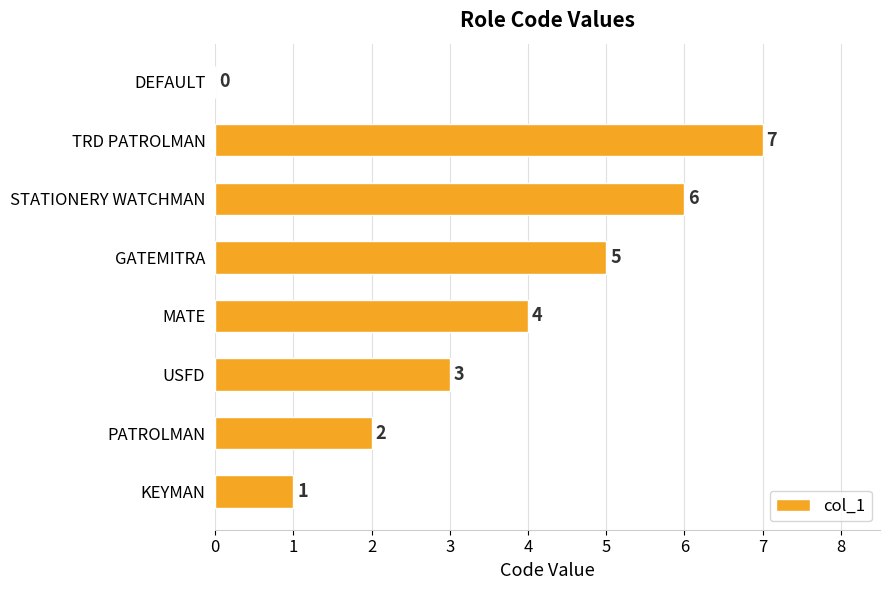

Where is the data nearest to the value 3?

USFD